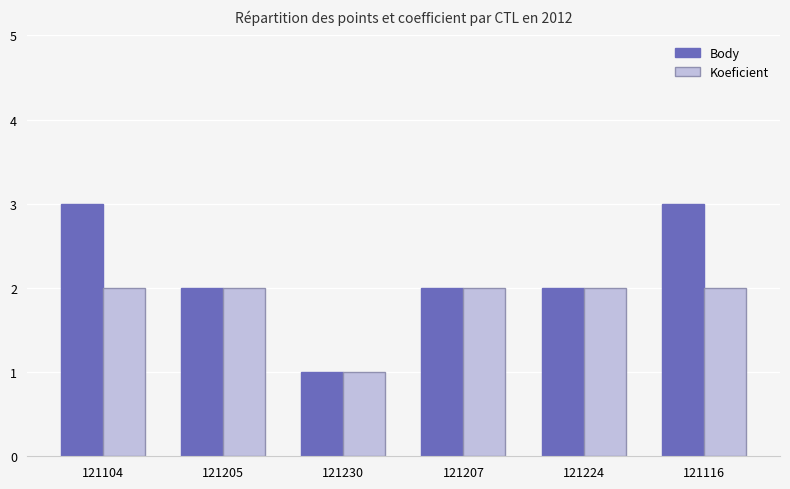

Which category has the lowest value in the Koeficient series?

121230